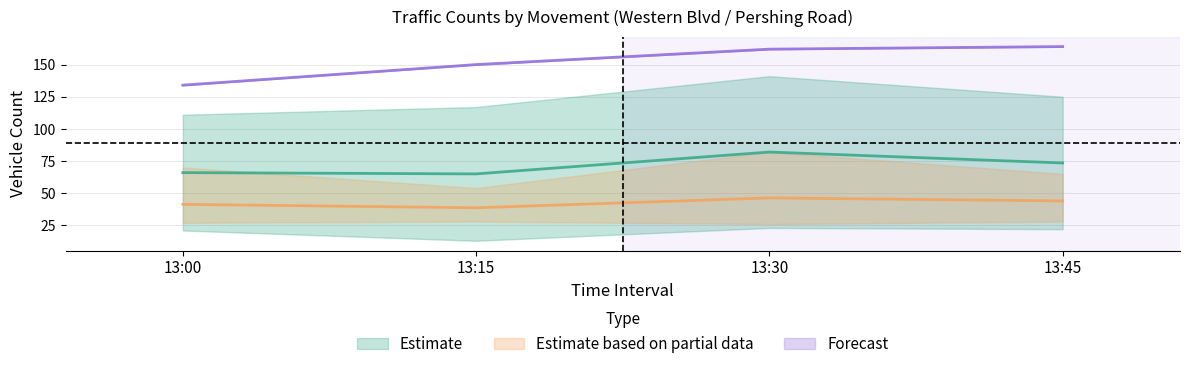

True or false: WB Right and SB Left intersect in this chart.

False